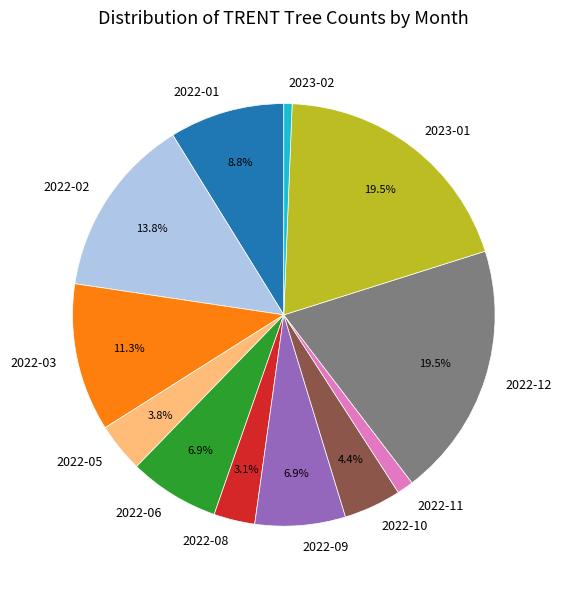

Which category has the smallest portion of the pie?

2023-02